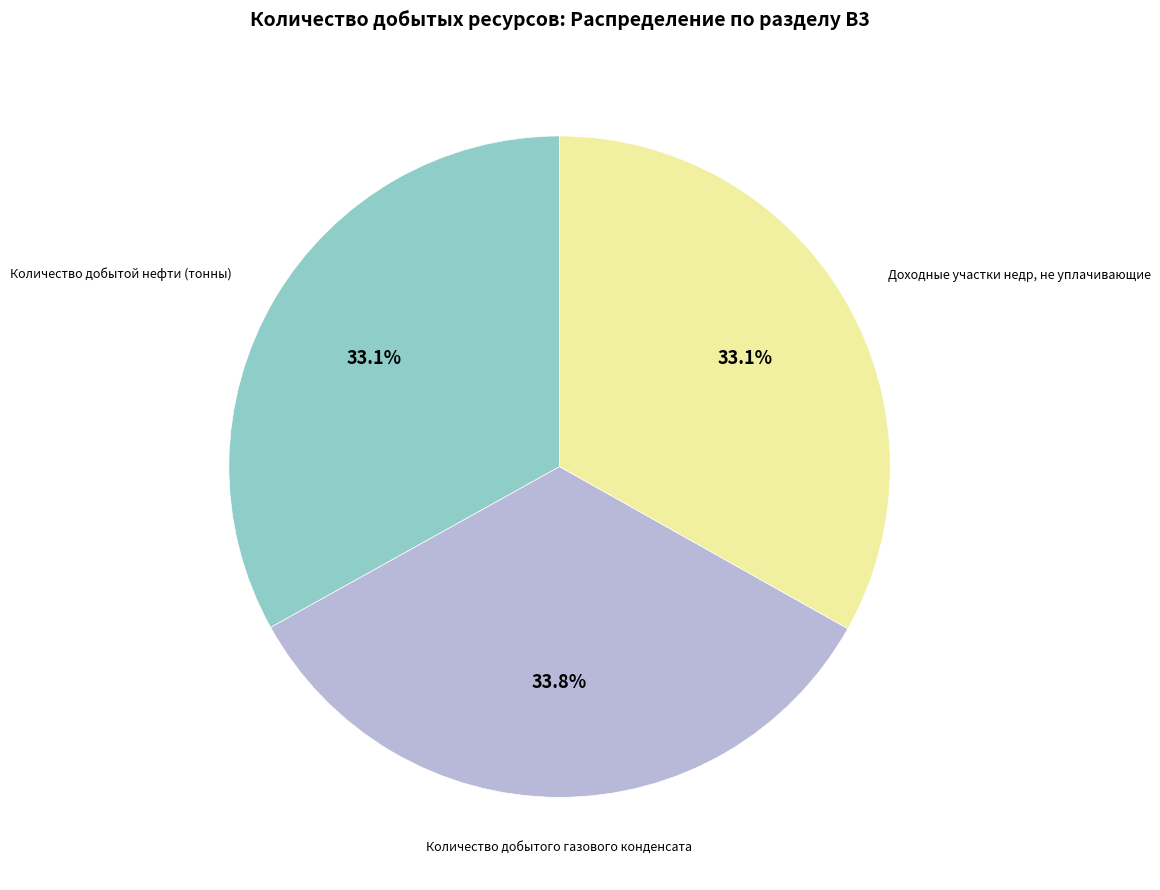

Is the sum of Доходные участки недр, не уплачивающие and Количество добытой нефти (тонны) greater than half?

Yes